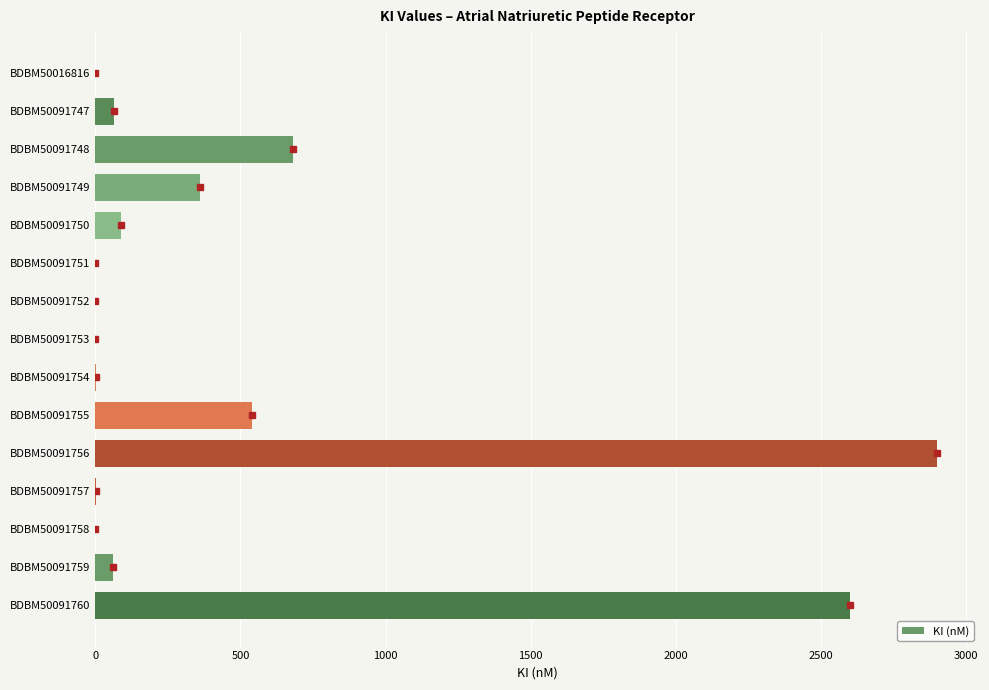

The value at BDBM50091755 is 228.2. True or false?

False